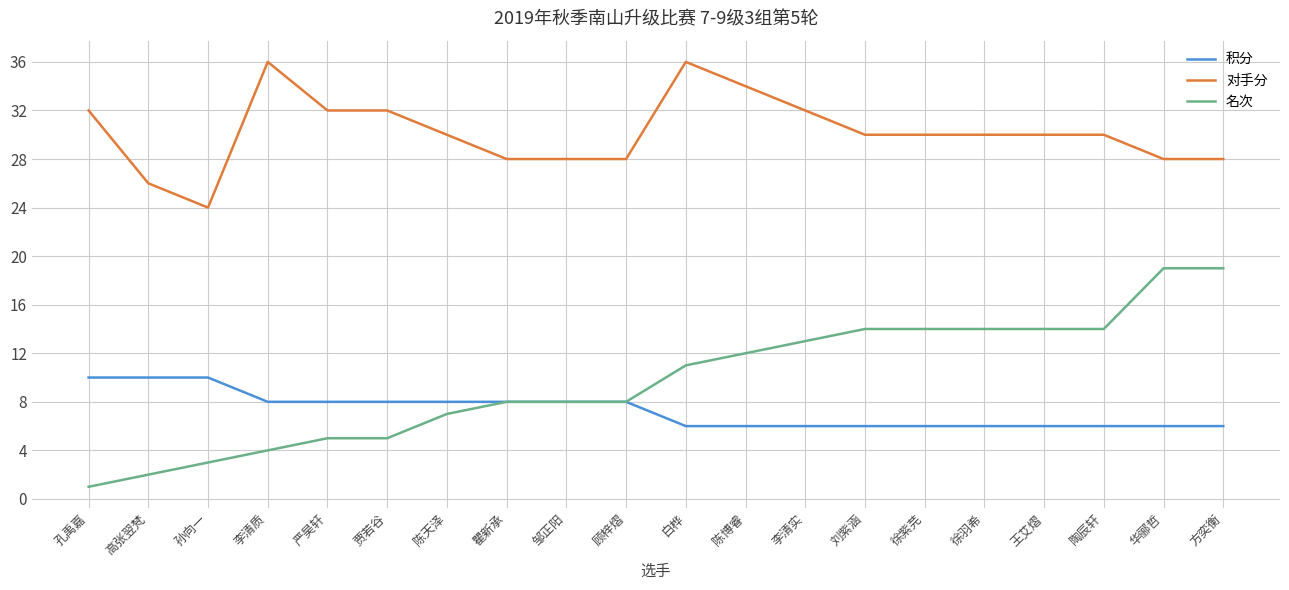

What position from the right is 徐紫芫?

6